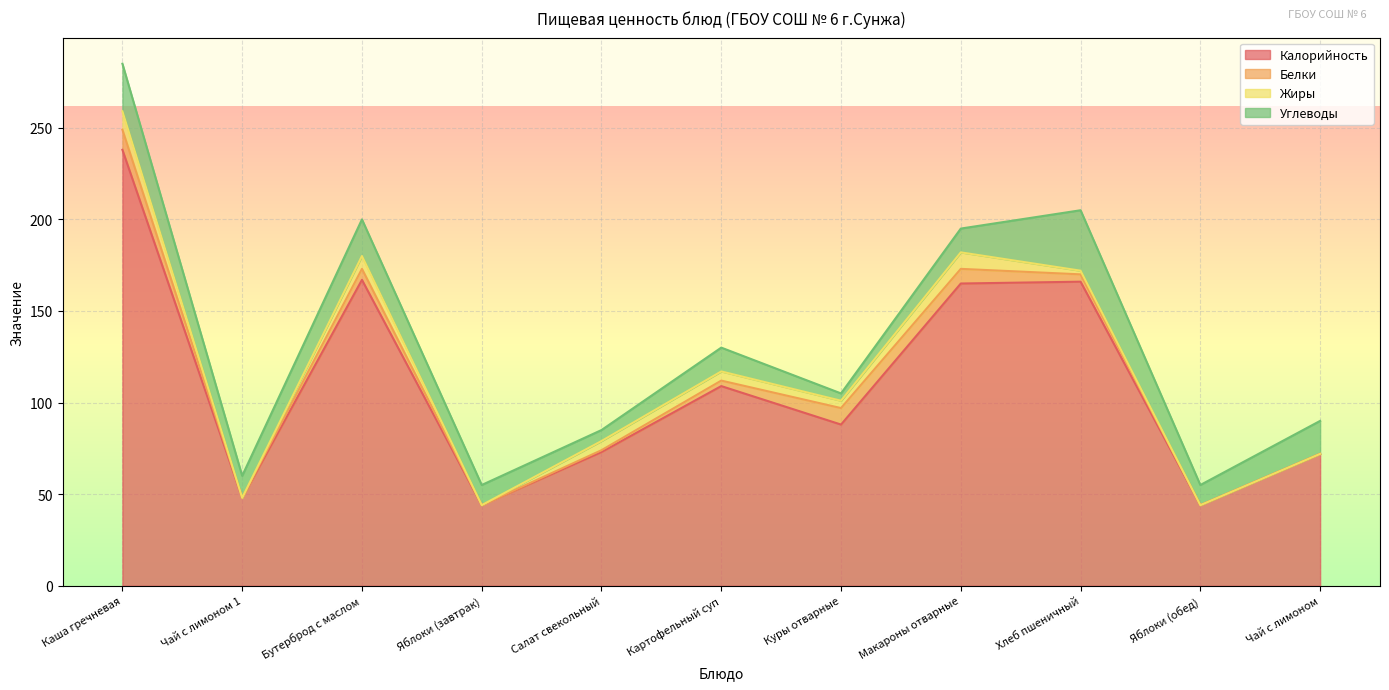

At how many categories does at least one series exceed 14?

11